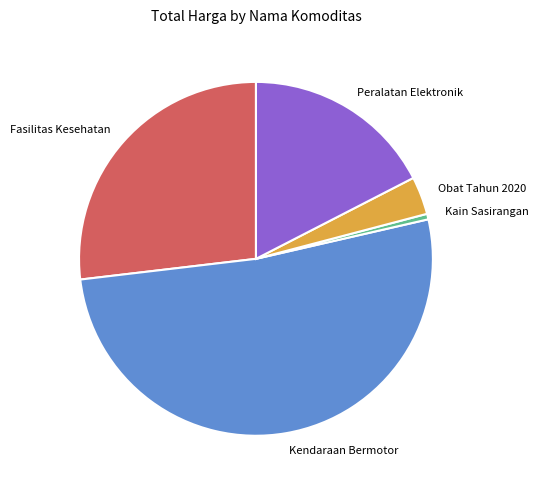

Count the number of slices in the pie.

5